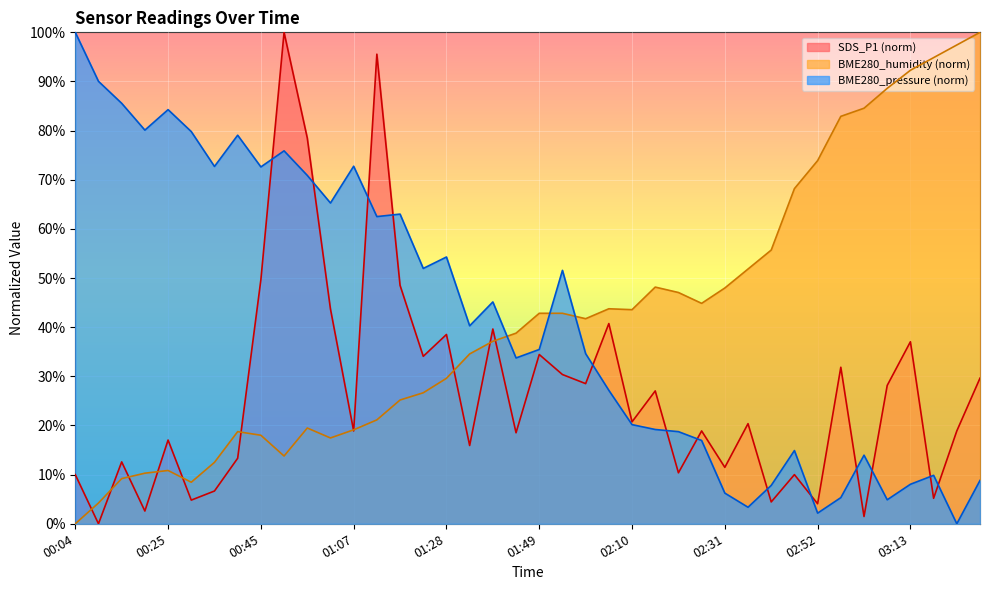

What is the sum of all BME280_humidity values?

1668.2